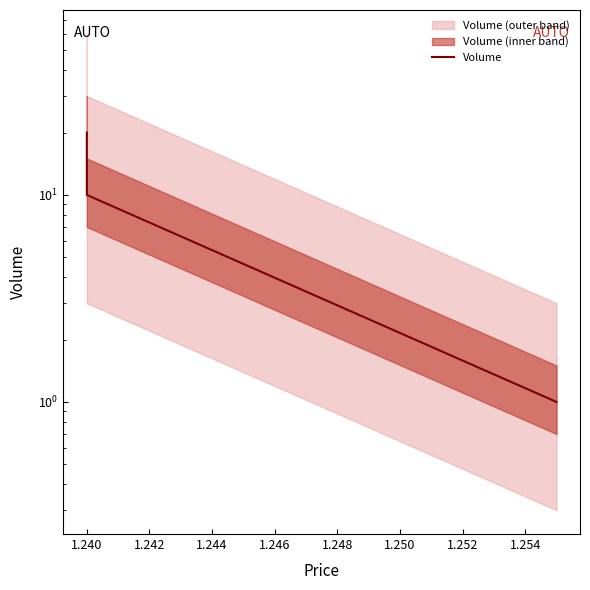

How many lines are shown in the chart?

1